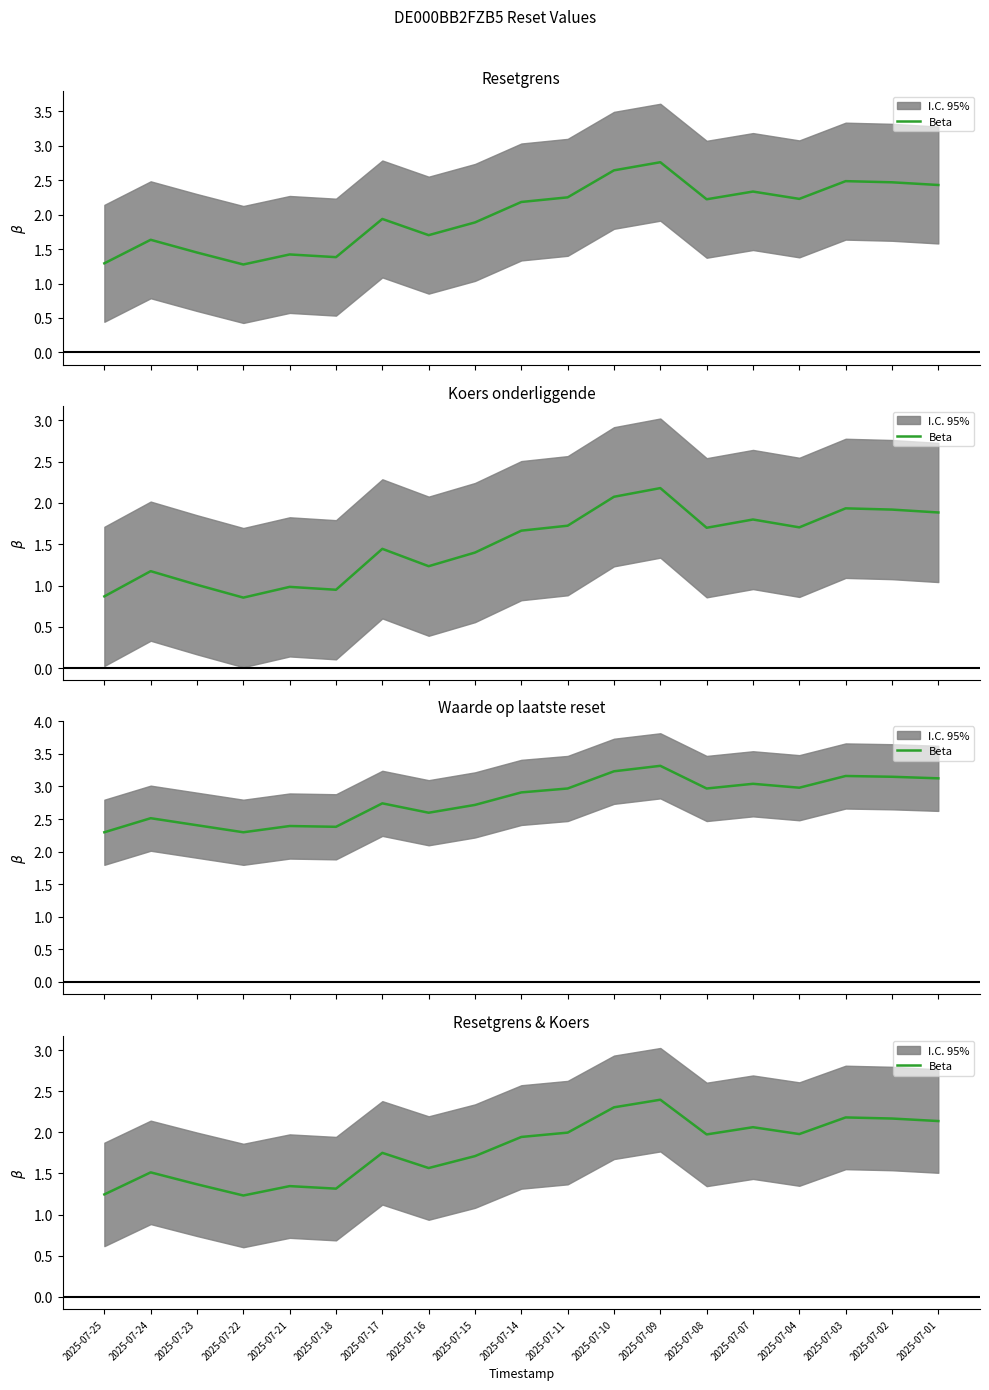

What is the change in value from 2025-07-21 to 2025-07-15?

+0.4